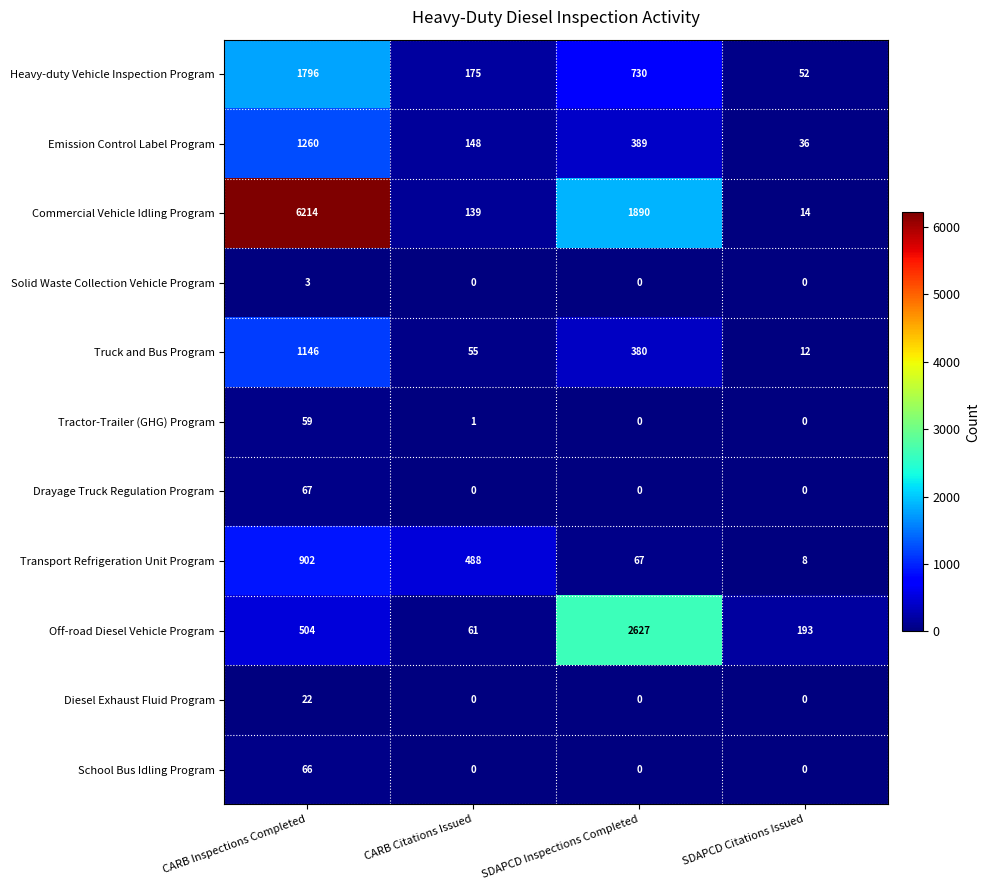

What is the spread (max minus min) of values at SDAPCD Citations Issued?

193